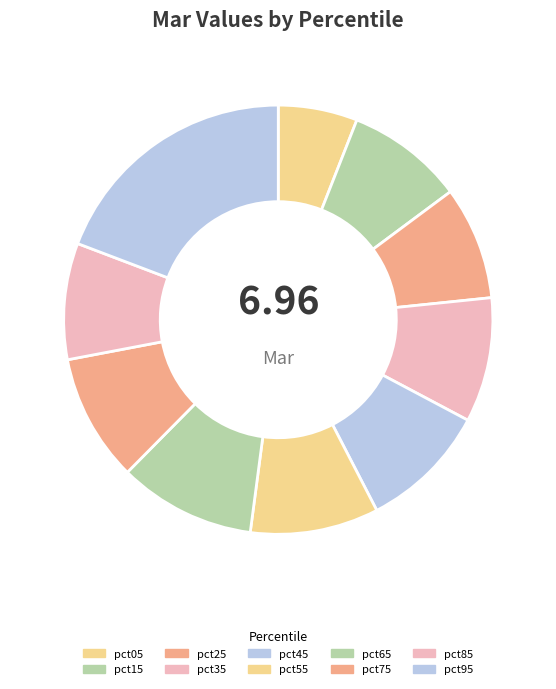

Rank the categories by value from highest to lowest.

pct95, pct65, pct55, pct45, pct75, pct35, pct15, pct85, pct25, pct05